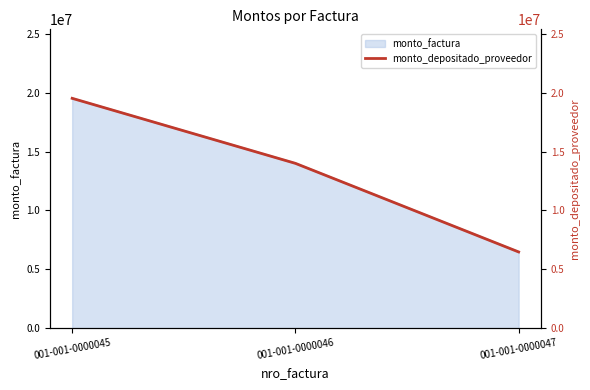

Reading left to right, extract all data points from this chart.

19520000	14000000	6480000